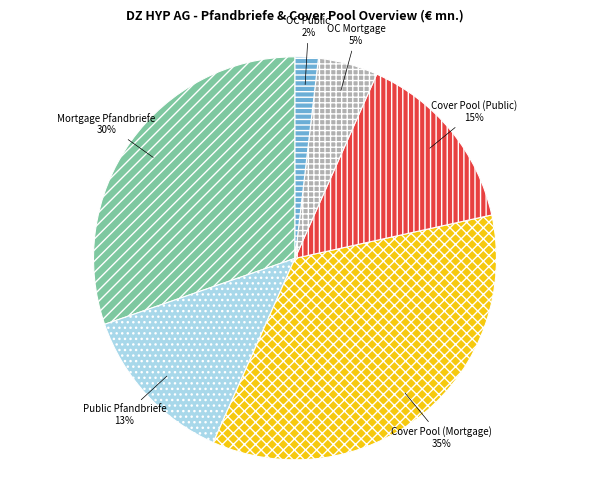

How many segments does this pie chart have?

6